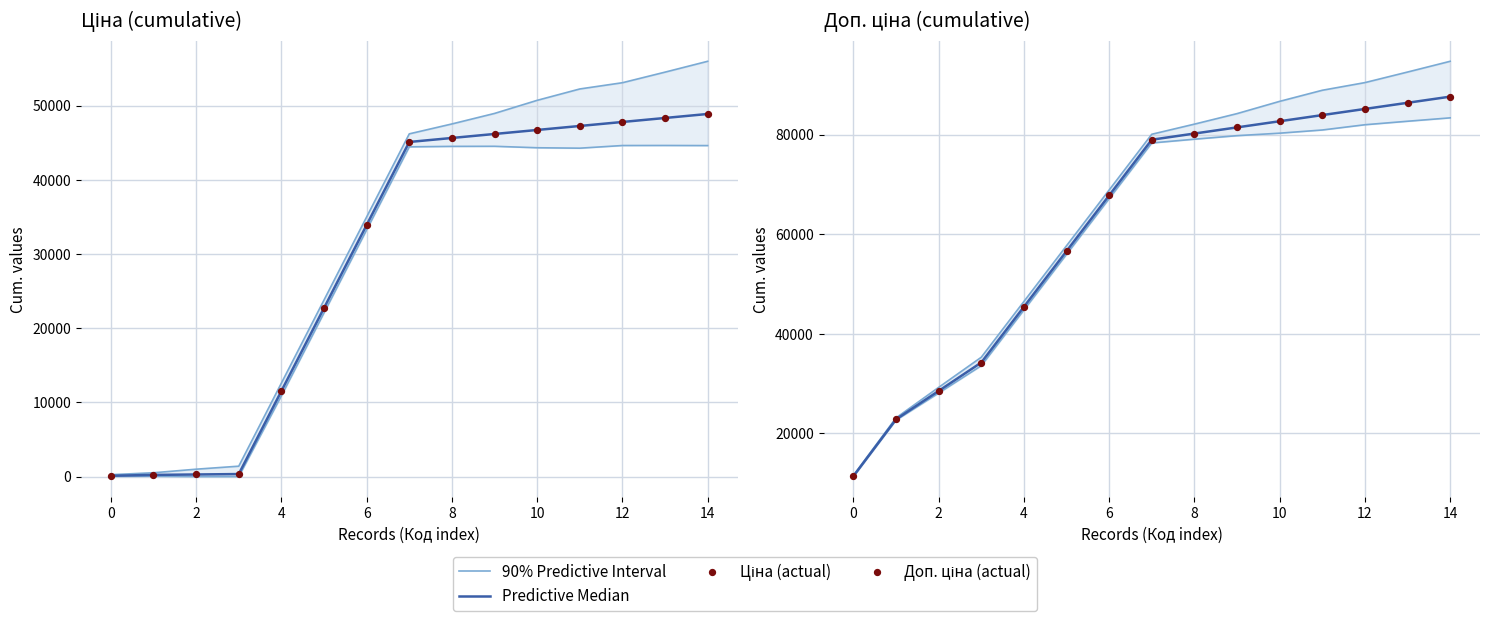

What are all the series names shown in the legend?

90% Predictive Interval, Predictive Median, Ціна (actual), Доп. ціна (actual)